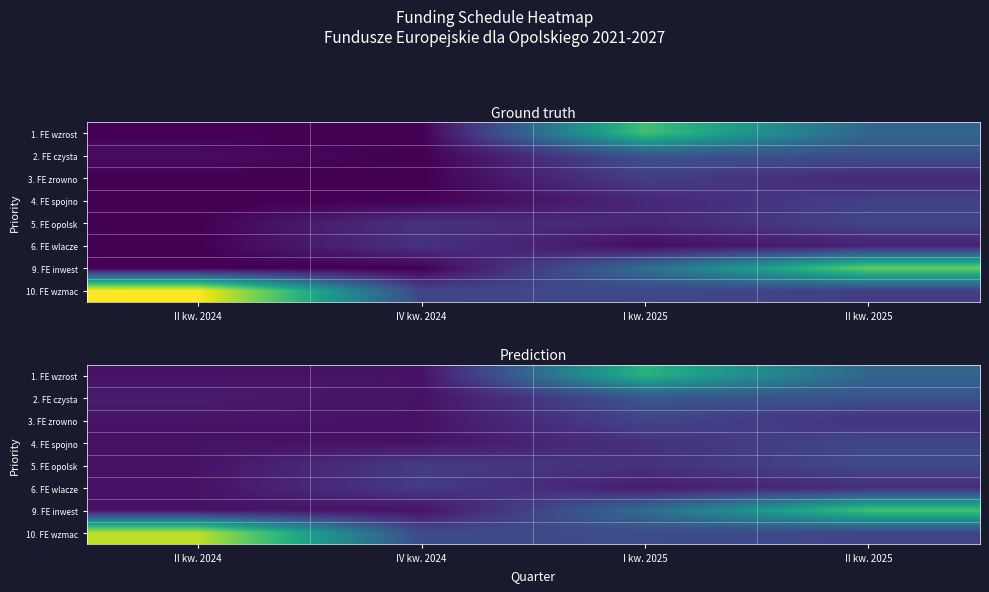

What is the smallest value displayed?

0.1